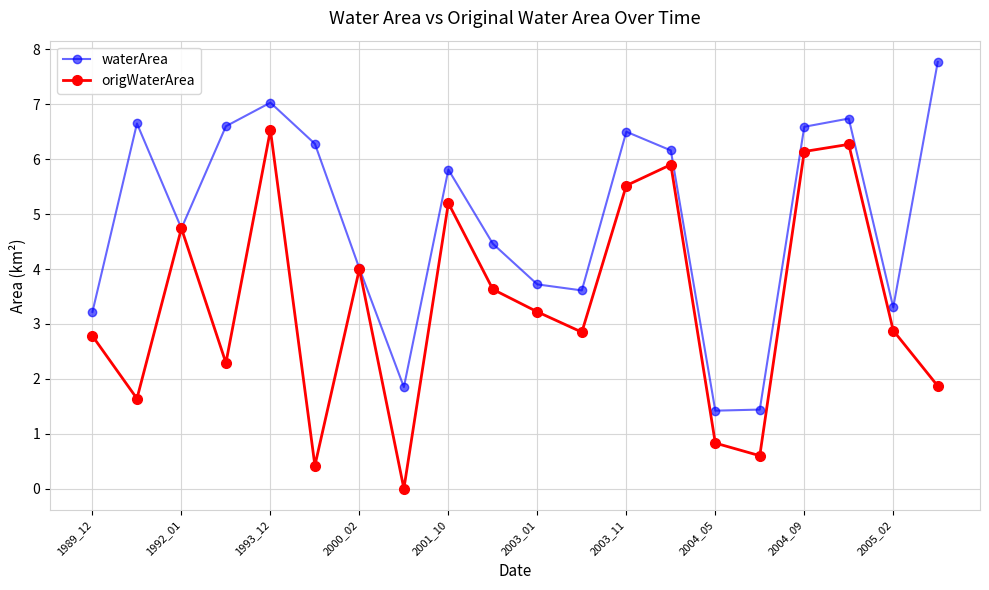

Reading left to right, transcribe all the data shown in this chart.

waterArea: 3.2	6.7	4.7	6.6	7.0	6.3	4.0	1.9	5.8	4.5	3.7	3.6	6.5	6.2	1.4	1.4	6.6	6.7	3.3	7.8
origWaterArea: 2.8	1.6	4.7	2.3	6.5	0.4	4.0	0.0	5.2	3.6	3.2	2.9	5.5	5.9	0.8	0.6	6.1	6.3	2.9	1.9